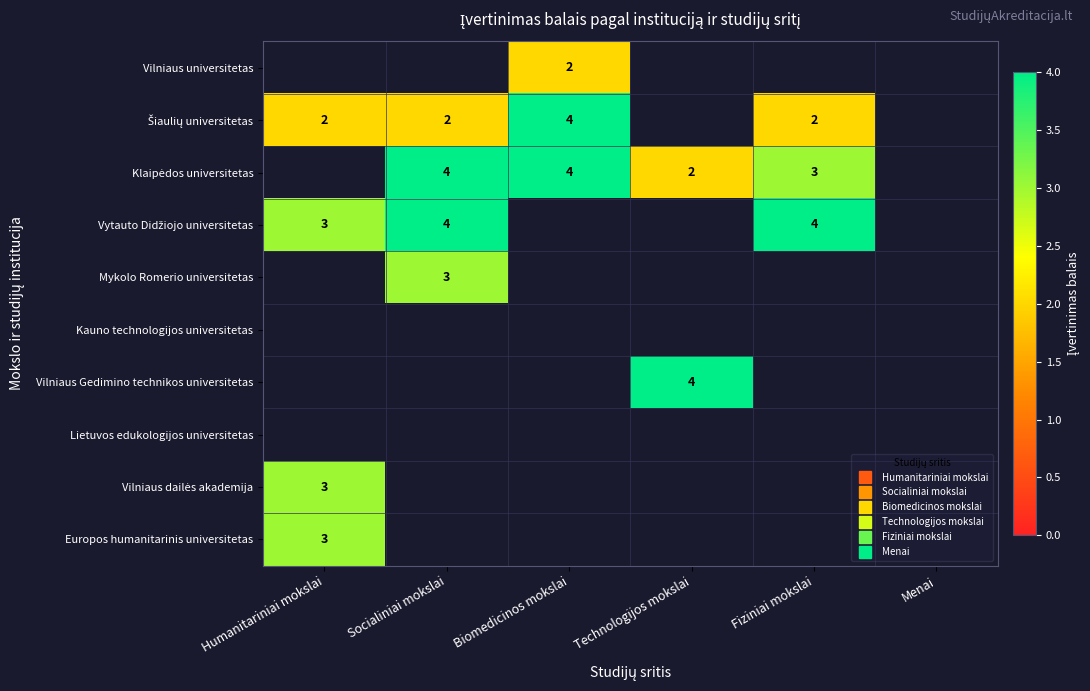

Rank the series at Socialiniai mokslai from lowest to highest value.

Mykolo Romerio universitetas, Kauno technologijos universitetas, Vilniaus Gedimino technikos universitetas, Lietuvos edukologijos universitetas, Vilniaus dailės akademija, Europos humanitarinis universitetas, Vilniaus universitetas, Šiaulių universitetas, Klaipėdos universitetas, Vytauto Didžiojo universitetas